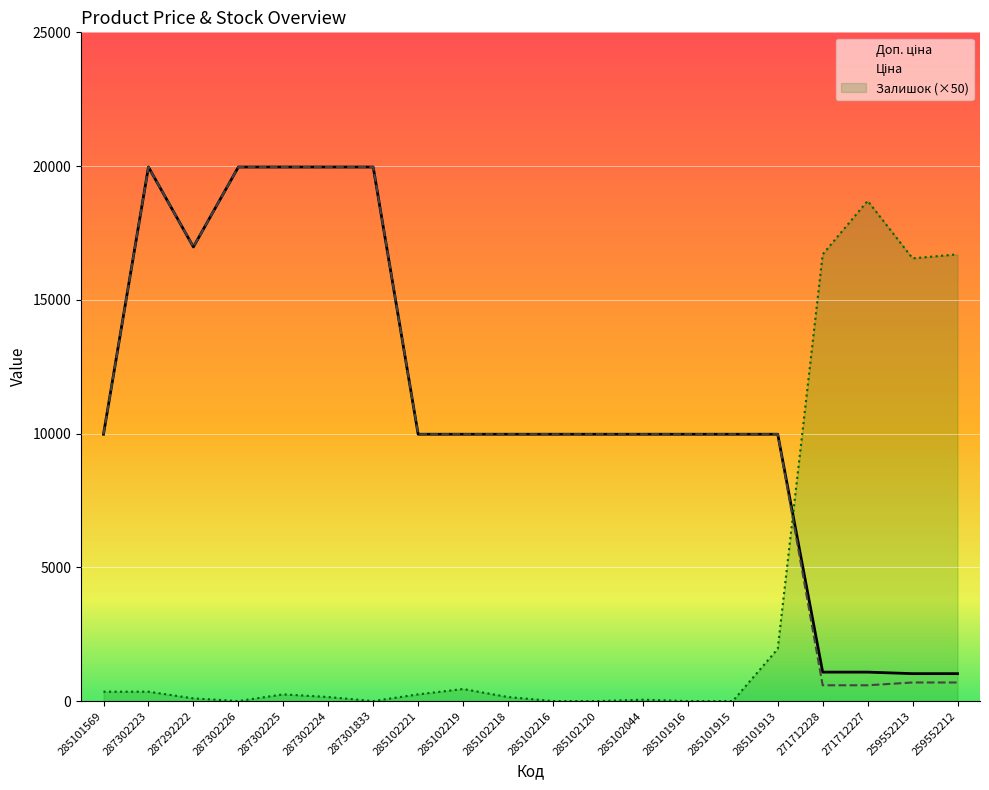

What is the sum of the Доп. ціна values at 259552212 and 287302223?

20988.8